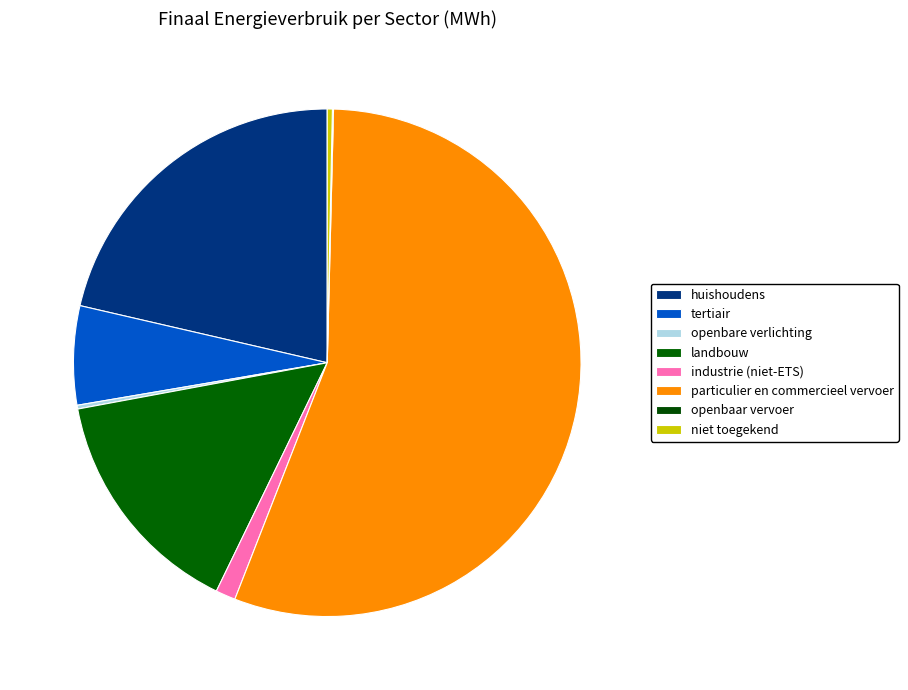

Which category accounts for the majority?

particulier en commercieel vervoer